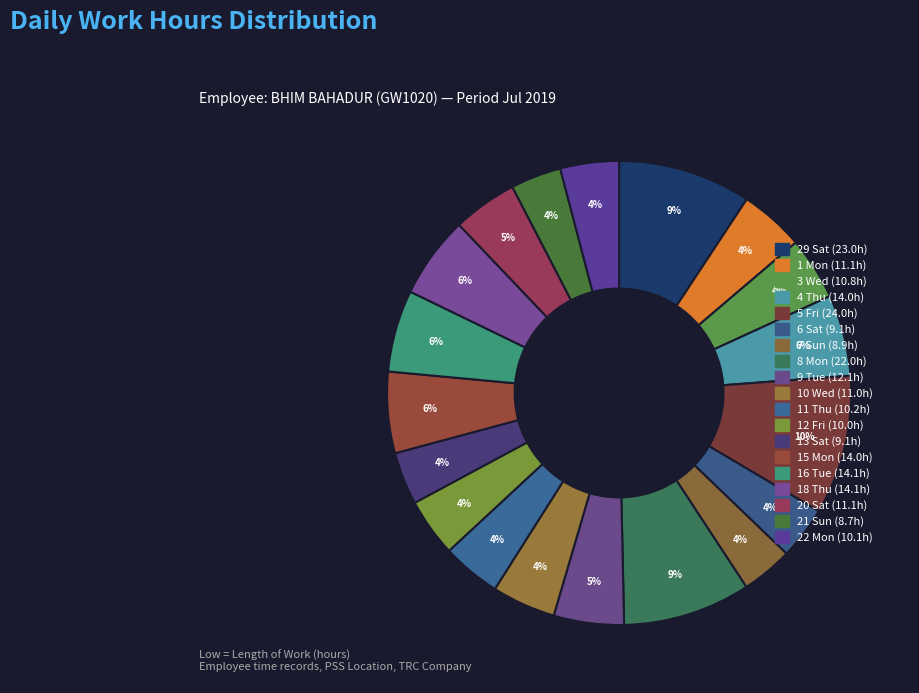

How many slices are in this pie chart?

19